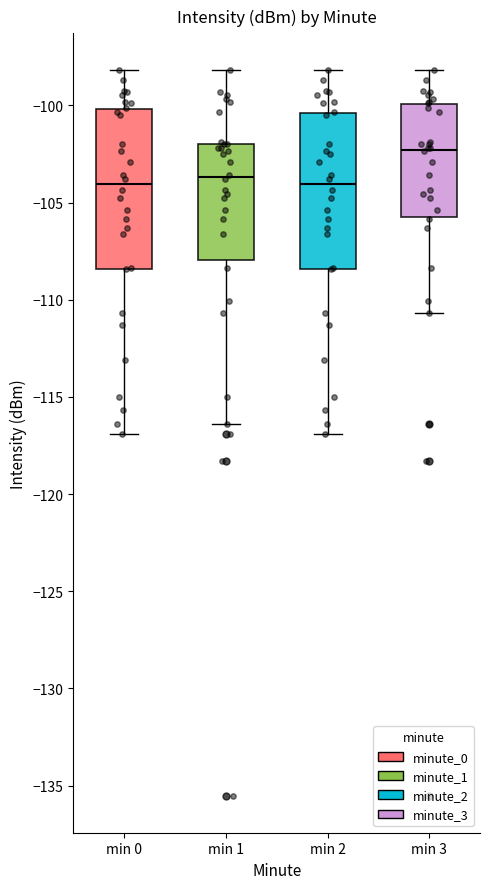

Reading left to right, read every box against the y-axis: the position of its median line, the range the box covers, and the ends of its whiskers. The values are not printed on the chart, so give them approximately, as read against the axis.

min 0: median -104.0, box -108.5 to -100.0, whiskers -117.0 to -98.0
min 1: median -103.5, box -108.0 to -102.0, whiskers -116.5 to -98.0
min 2: median -104.0, box -108.5 to -100.5, whiskers -117.0 to -98.0
min 3: median -102.5, box -105.5 to -100.0, whiskers -110.5 to -98.0